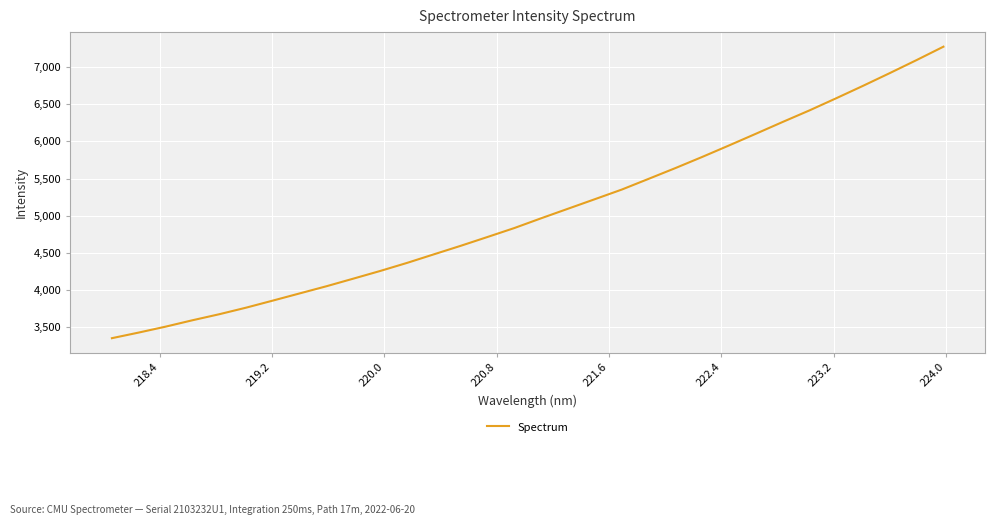

What is the difference between the maximum and minimum values?

3922.9